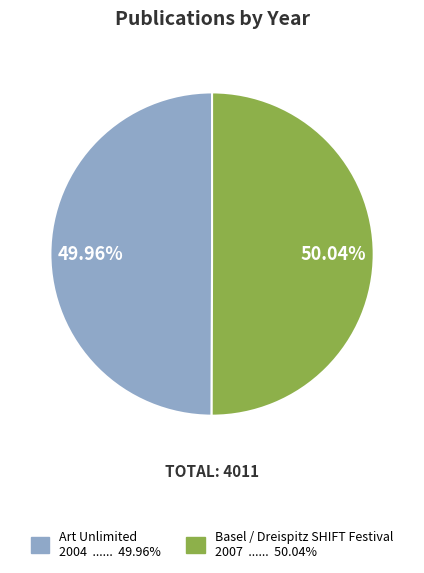

Is there a majority slice in this chart?

Yes